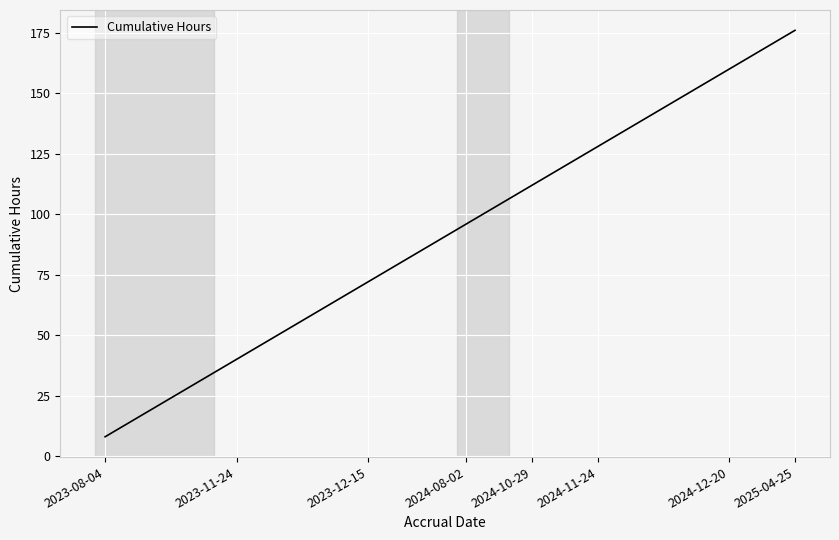

What is the maximum value shown in the chart?

176